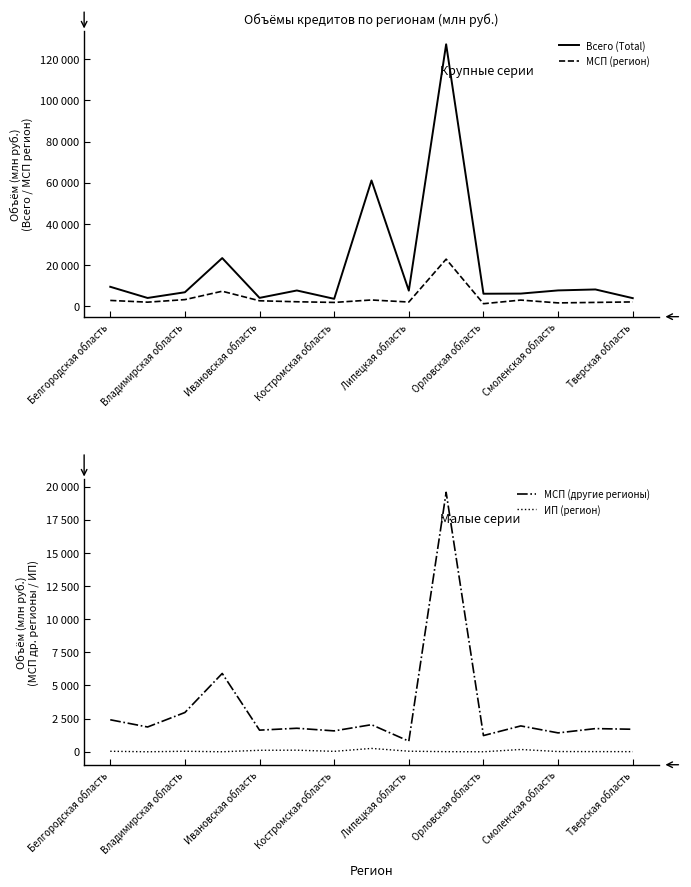

Is this an area chart (filled region under the line)?

No